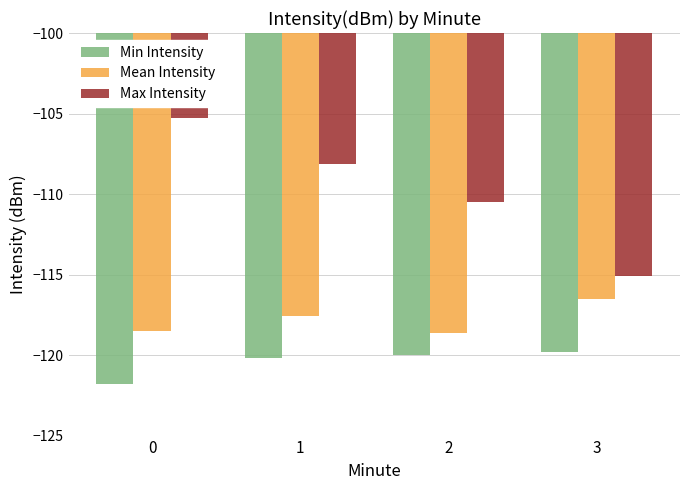

Between 0 and 1, which series saw the biggest shift?

Max Intensity